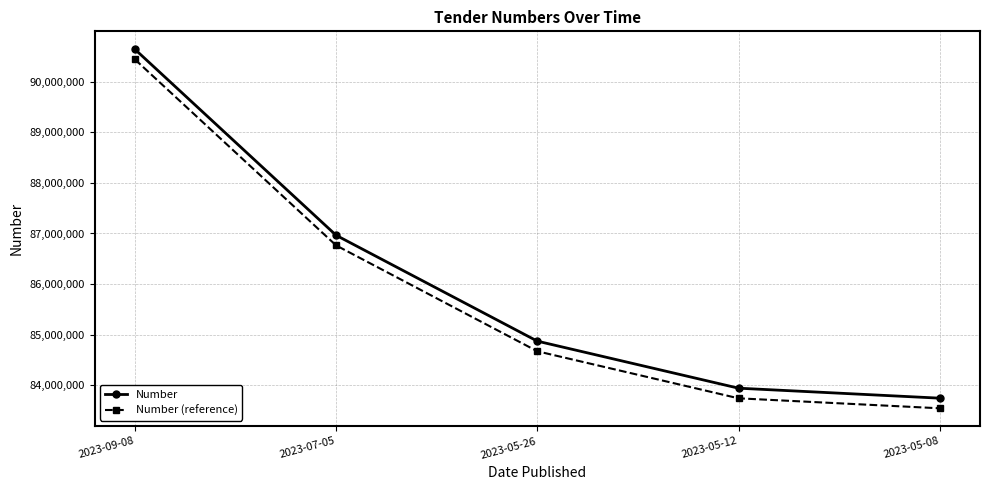

At how many categories does at least one series exceed 90063495?

1